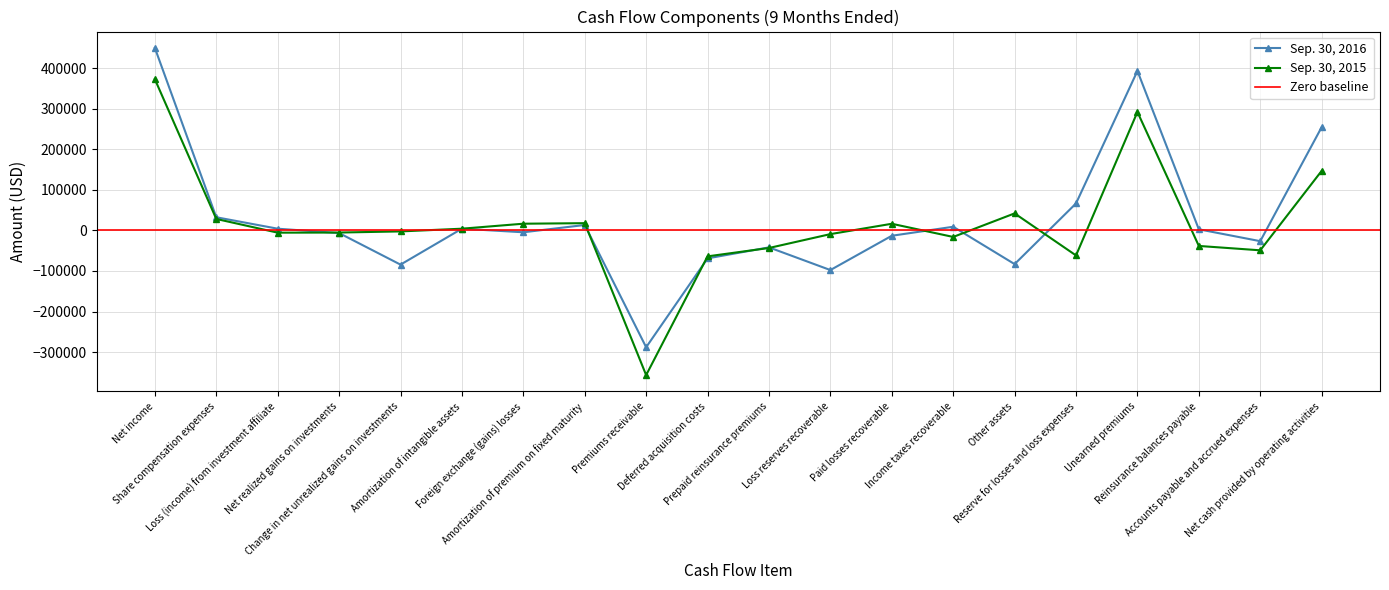

At which category does Sep. 30, 2016 reach its first local peak?

Amortization of intangible assets